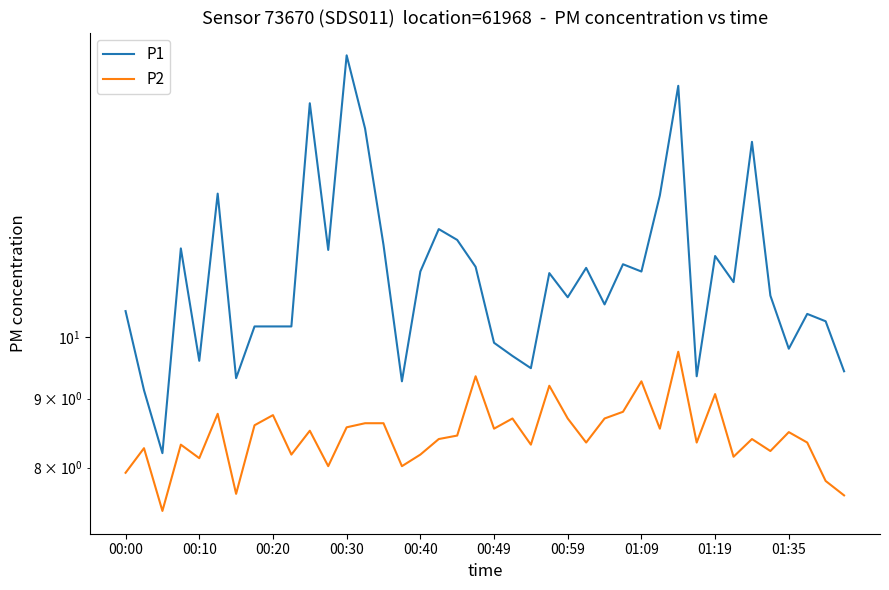

True or false: P2 and P1 cross at least once.

False